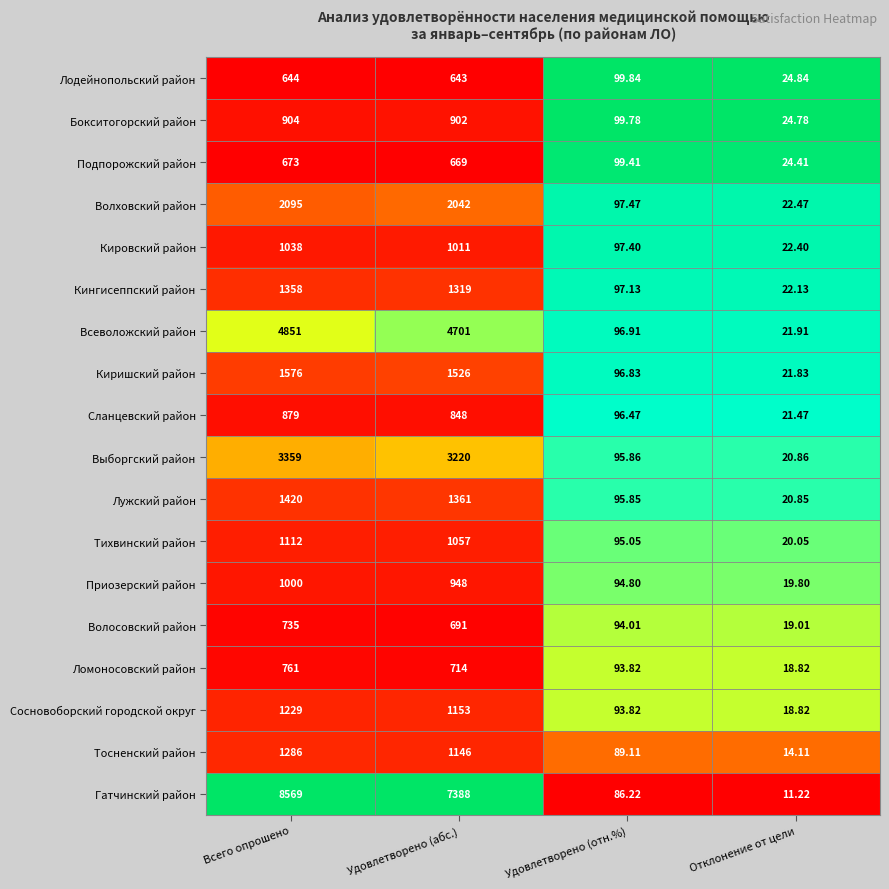

At which label is Лужский район closest to 720?

Удовлетворено (отн.%)